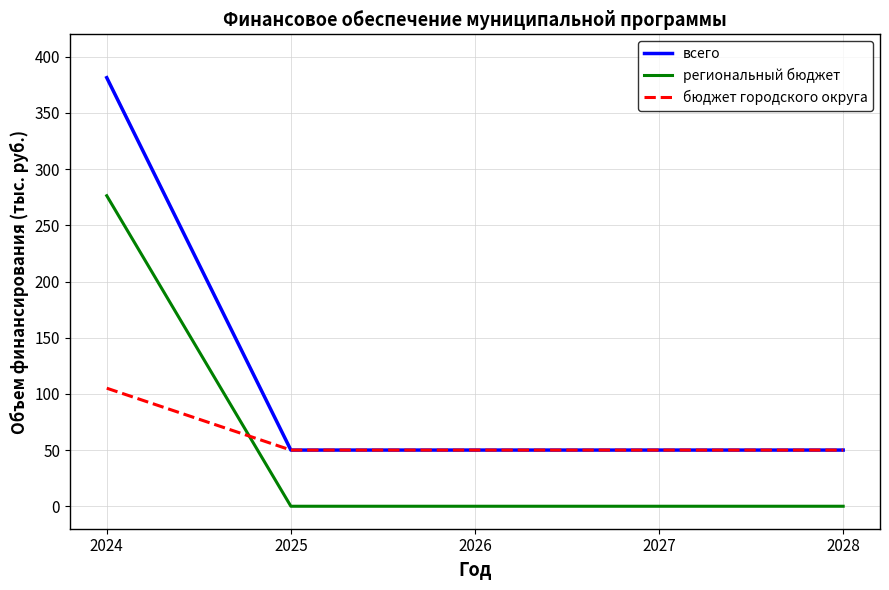

True or false: всего and региональный бюджет cross at least once.

False